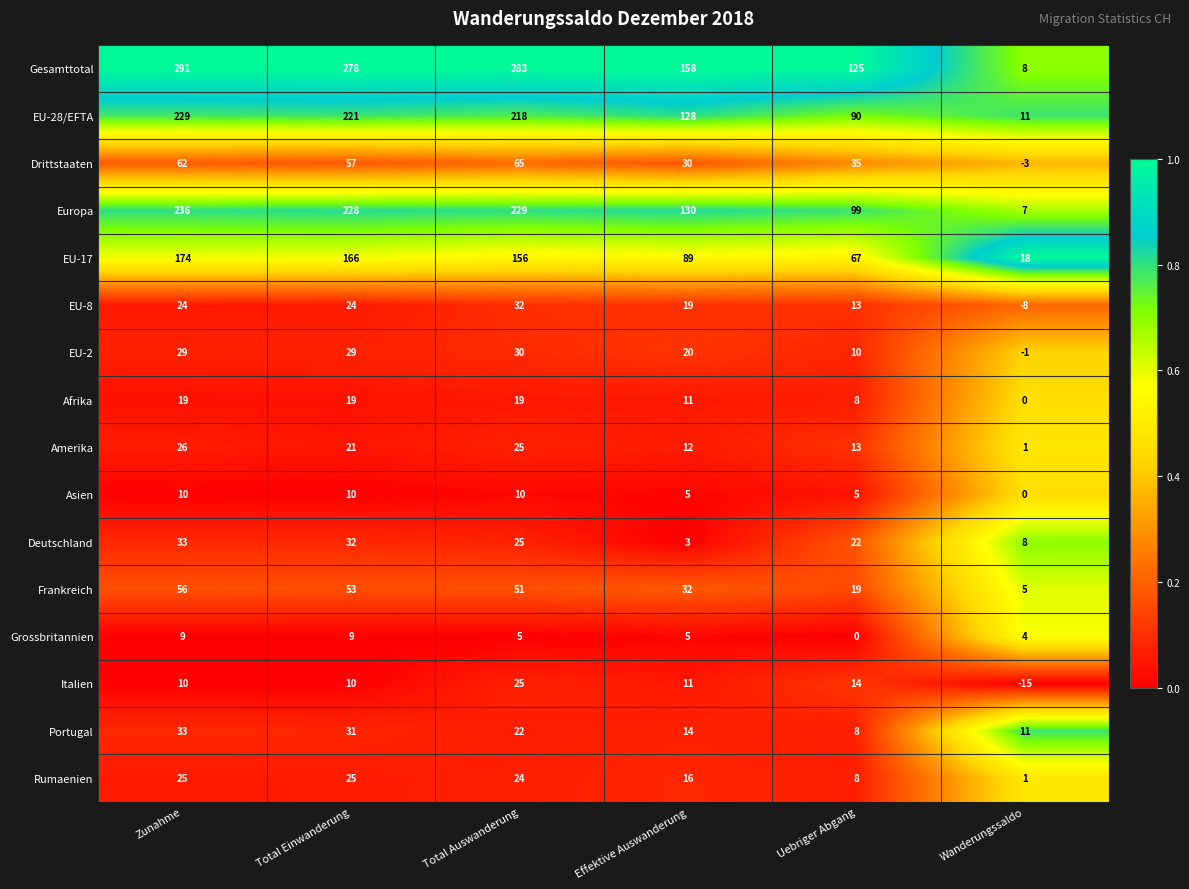

At how many categories does at least one series exceed 231?

3